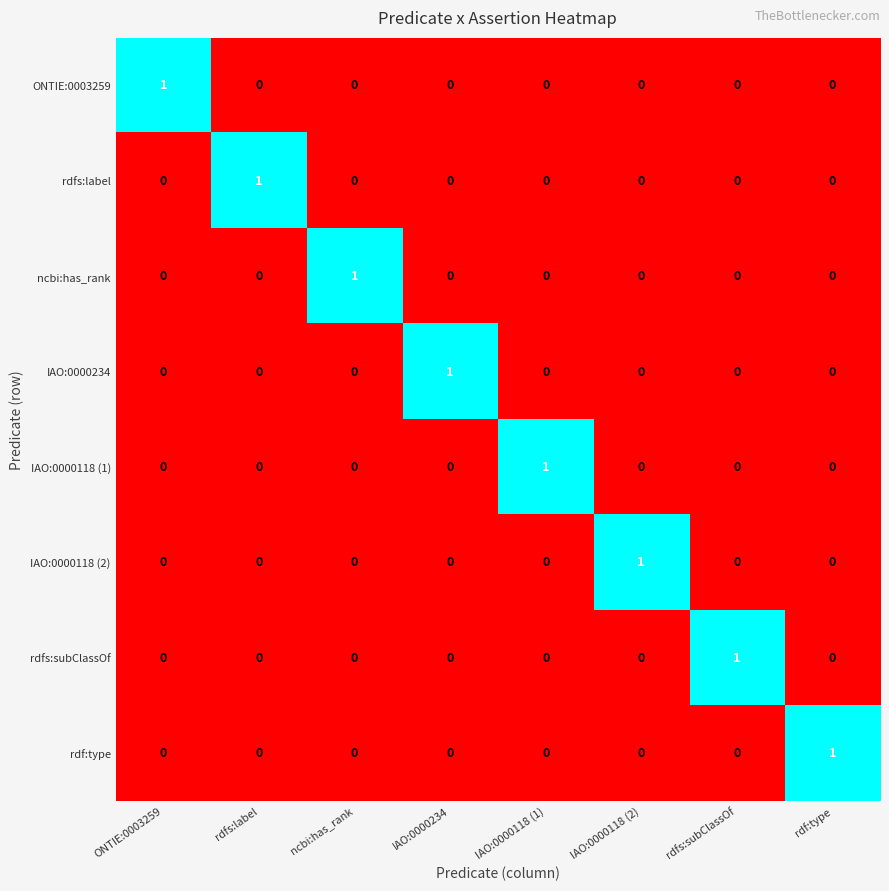

At how many categories does at least one series exceed 0?

8